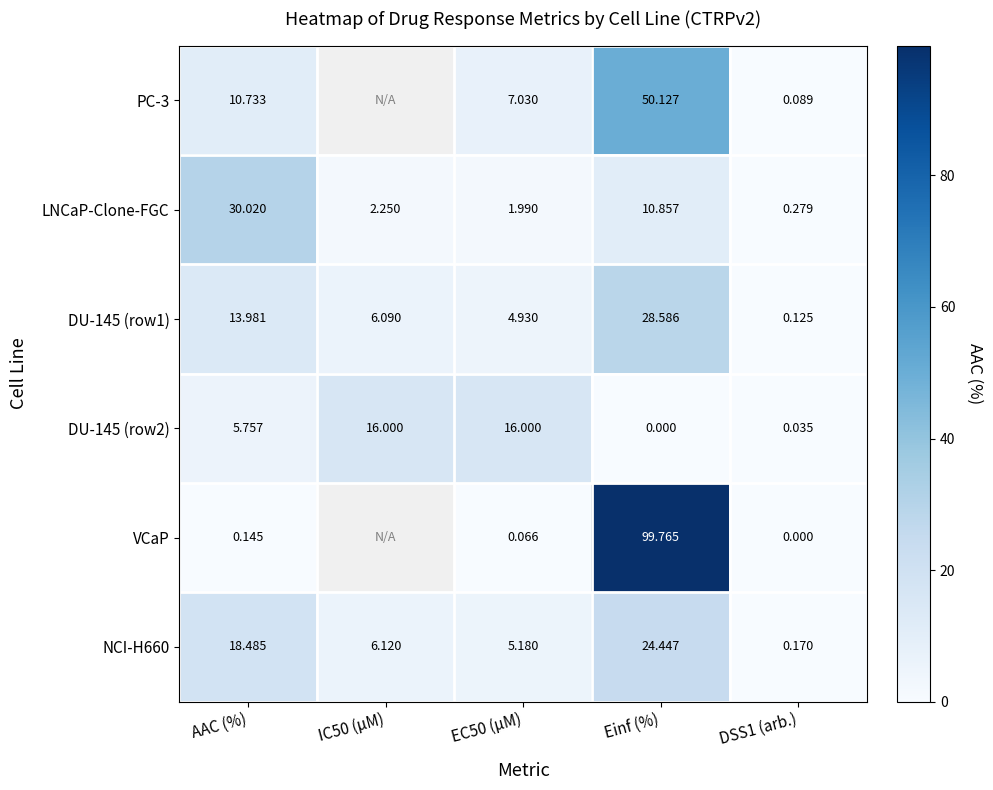

Is the value of DU-145 (row1) at AAC (%) greater than the value of LNCaP-Clone-FGC at AAC (%)?

No